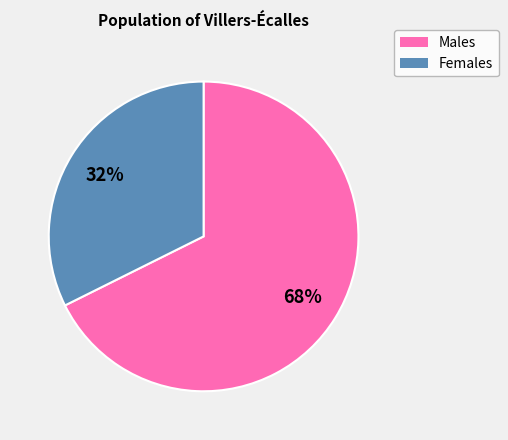

Which has a higher value, Females or Males?

Males